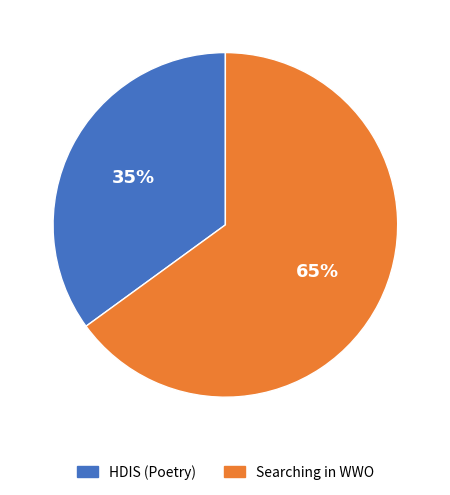

Which category has the smallest portion of the pie?

HDIS (Poetry)